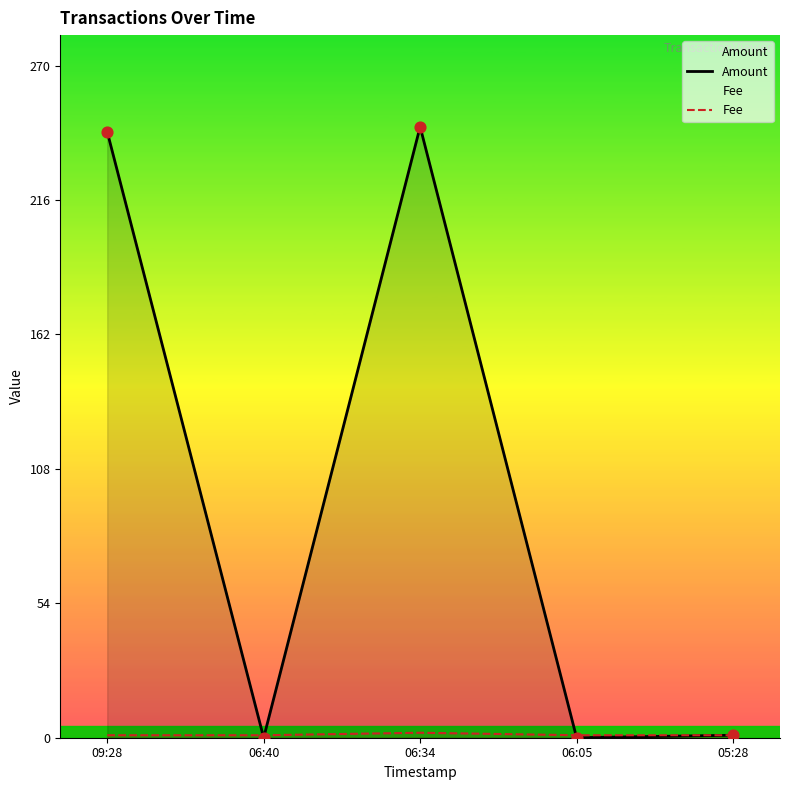

What is the total value across all series at 09:28?

244.6